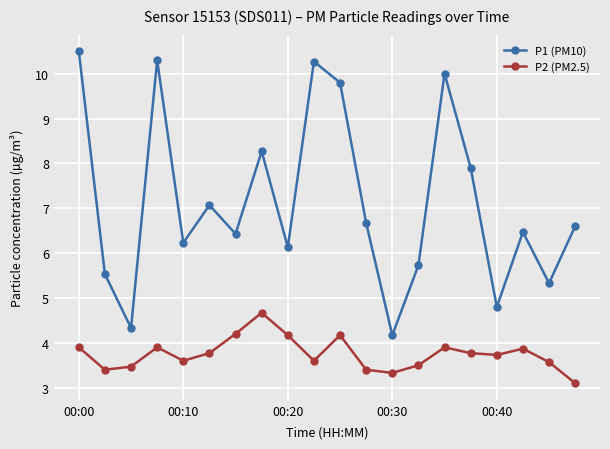

True or false: P1 (PM10) and P2 (PM2.5) intersect in this chart.

False